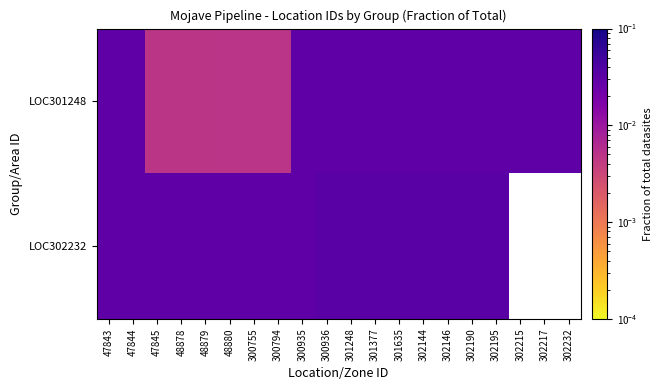

Between 48879 and 301635, which is larger?

301635